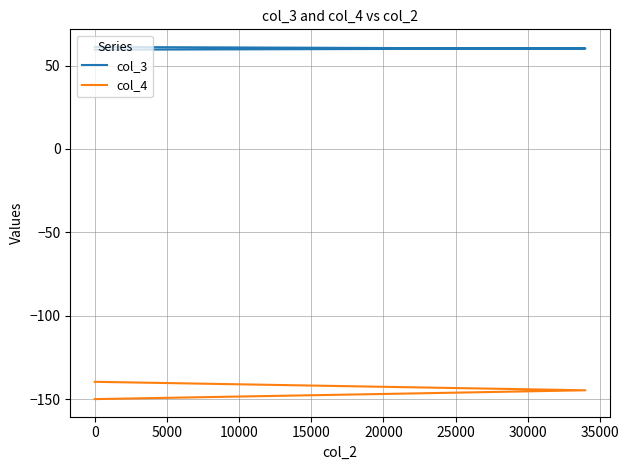

What is the value of the col_4 point at the 1st from the left?

-139.7